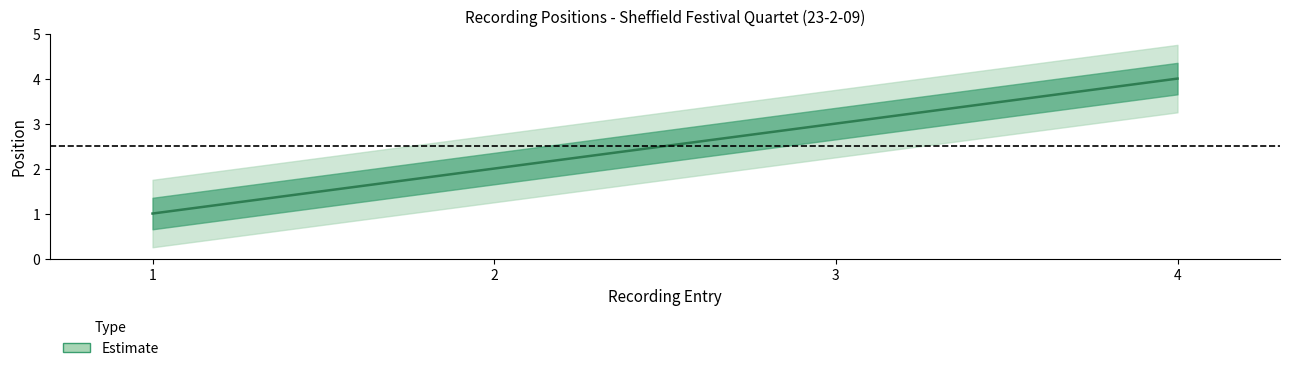

Rank the categories by value from lowest to highest.

1, 2, 3, 4